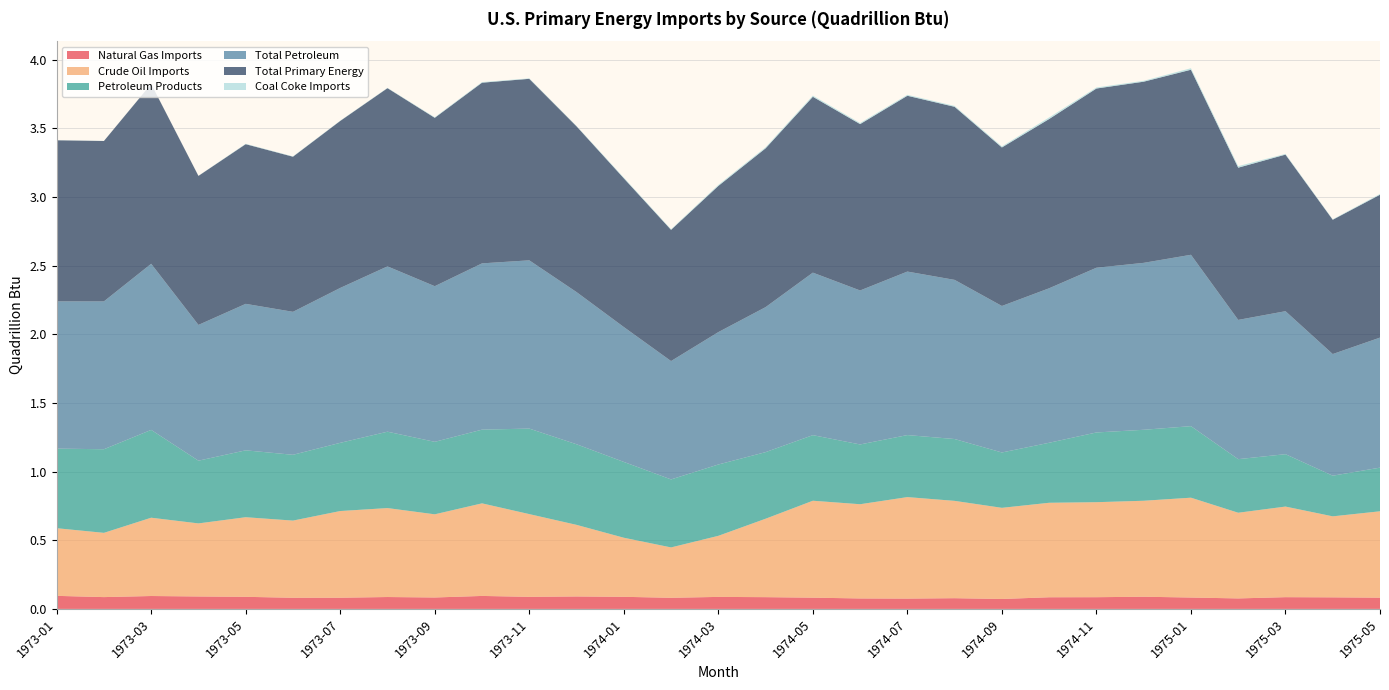

Reading left to right, list all the values displayed in this chart.

Natural Gas Imports: 0.1	0.1	0.1	0.1	0.1	0.1	0.1	0.1	0.1	0.1	0.1	0.1	0.1	0.1	0.1	0.1	0.1	0.1	0.1	0.1	0.1	0.1	0.1	0.1	0.1	0.1	0.1	0.1	0.1
Crude Oil Imports: 0.5	0.5	0.6	0.5	0.6	0.6	0.6	0.6	0.6	0.7	0.6	0.5	0.4	0.4	0.4	0.6	0.7	0.7	0.7	0.7	0.7	0.7	0.7	0.7	0.7	0.6	0.7	0.6	0.6
Petroleum Products: 0.6	0.6	0.6	0.5	0.5	0.5	0.5	0.6	0.5	0.5	0.6	0.6	0.6	0.5	0.5	0.5	0.5	0.4	0.5	0.5	0.4	0.4	0.5	0.5	0.5	0.4	0.4	0.3	0.3
Total Petroleum: 1.1	1.1	1.2	1.0	1.1	1.0	1.1	1.2	1.1	1.2	1.2	1.1	1.0	0.9	1.0	1.1	1.2	1.1	1.2	1.2	1.1	1.1	1.2	1.2	1.2	1.0	1.0	0.9	0.9
Total Primary Energy: 1.2	1.2	1.3	1.1	1.2	1.1	1.2	1.3	1.2	1.3	1.3	1.2	1.1	1.0	1.1	1.2	1.3	1.2	1.3	1.3	1.2	1.2	1.3	1.3	1.3	1.1	1.1	1.0	1.0
Coal Coke Imports: 0.0	0.0	0.0	0.0	0.0	0.0	0.0	0.0	0.0	0.0	0.0	0.0	0.0	0.0	0.0	0.0	0.0	0.0	0.0	0.0	0.0	0.0	0.0	0.0	0.0	0.0	0.0	0.0	0.0